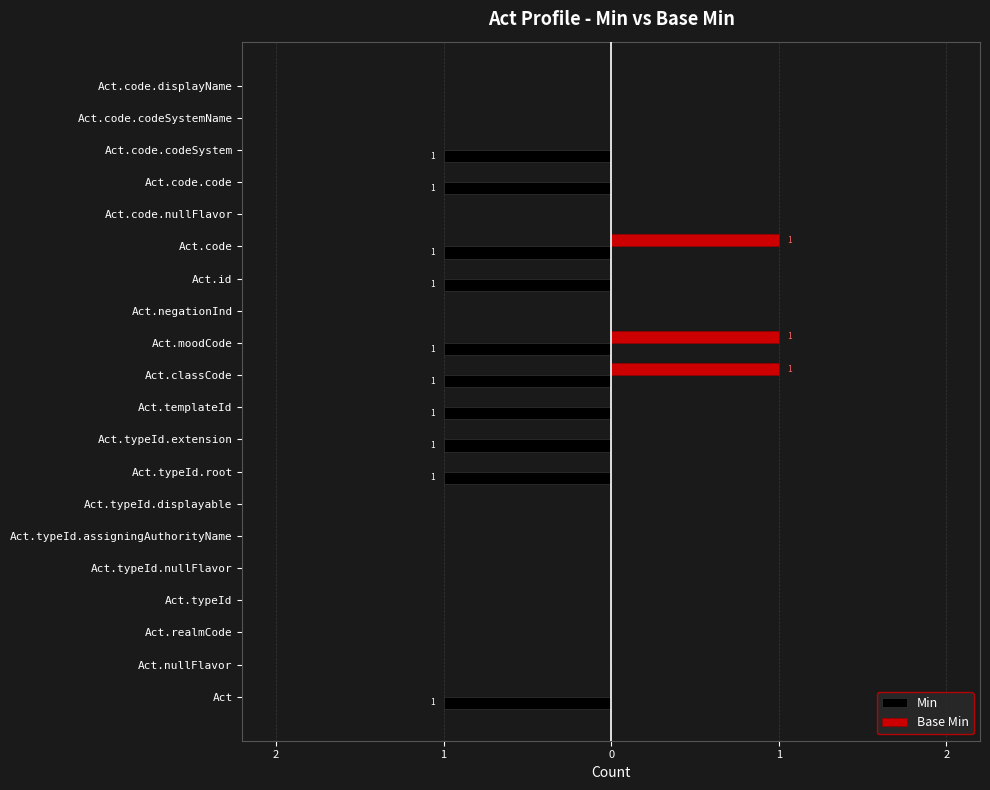

What are all the series names shown in the legend?

Min, Base Min